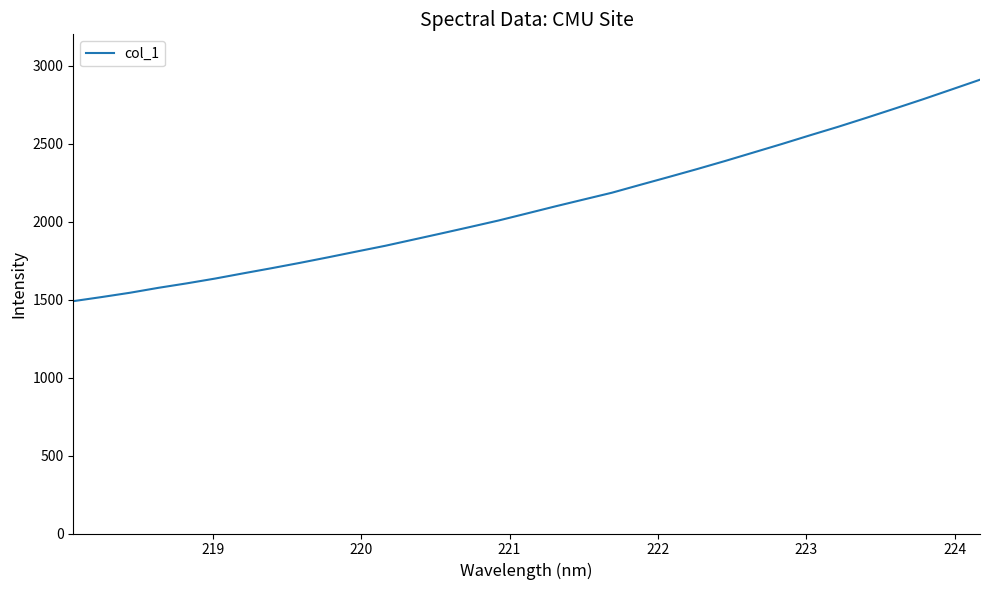

What is the difference between the maximum and minimum values?

1420.9